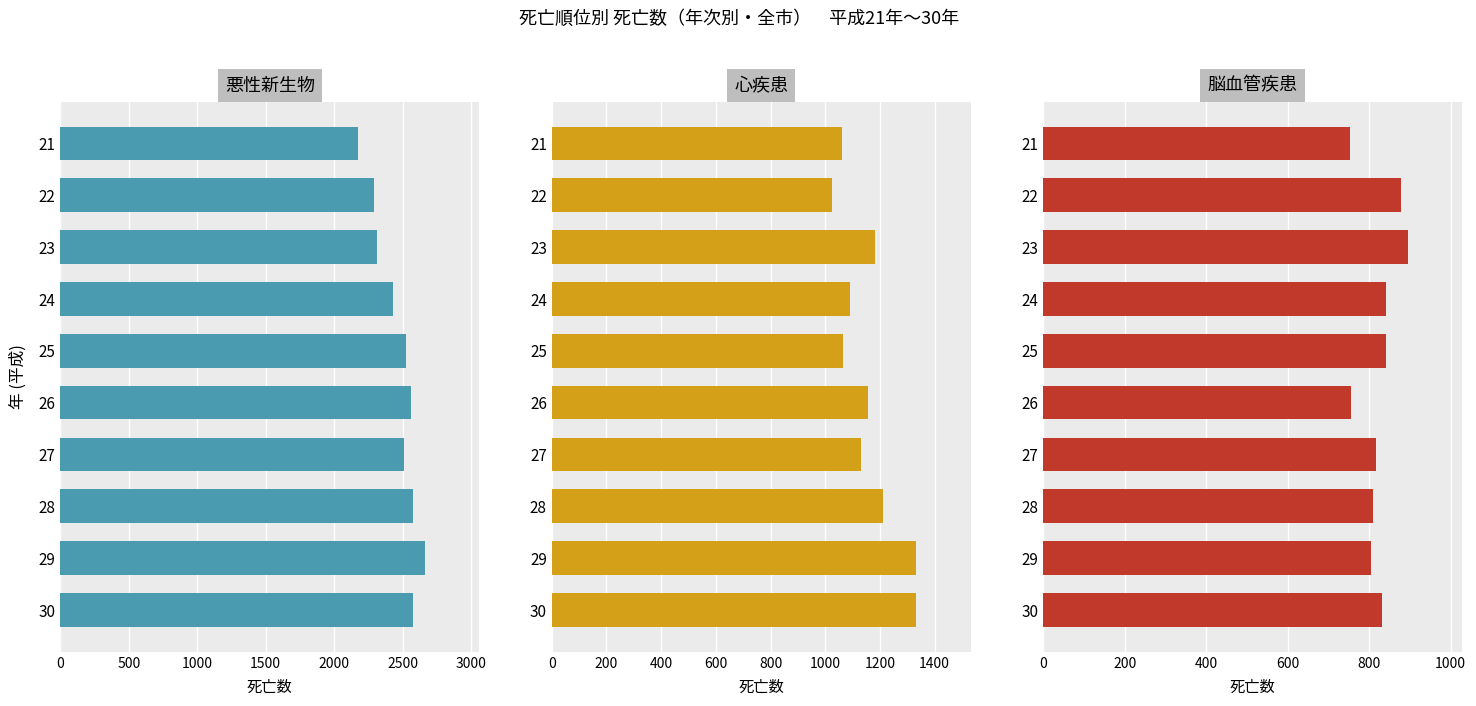

Reading left to right, what are all the values shown in this chart?

悪性新生物: 2173	2292	2309	2431	2521	2560	2509	2572	2660	2577
心疾患: 1063	1026	1183	1092	1064	1158	1131	1210	1332	1332
脳血管疾患: 753	878	894	841	841	755	816	809	804	832